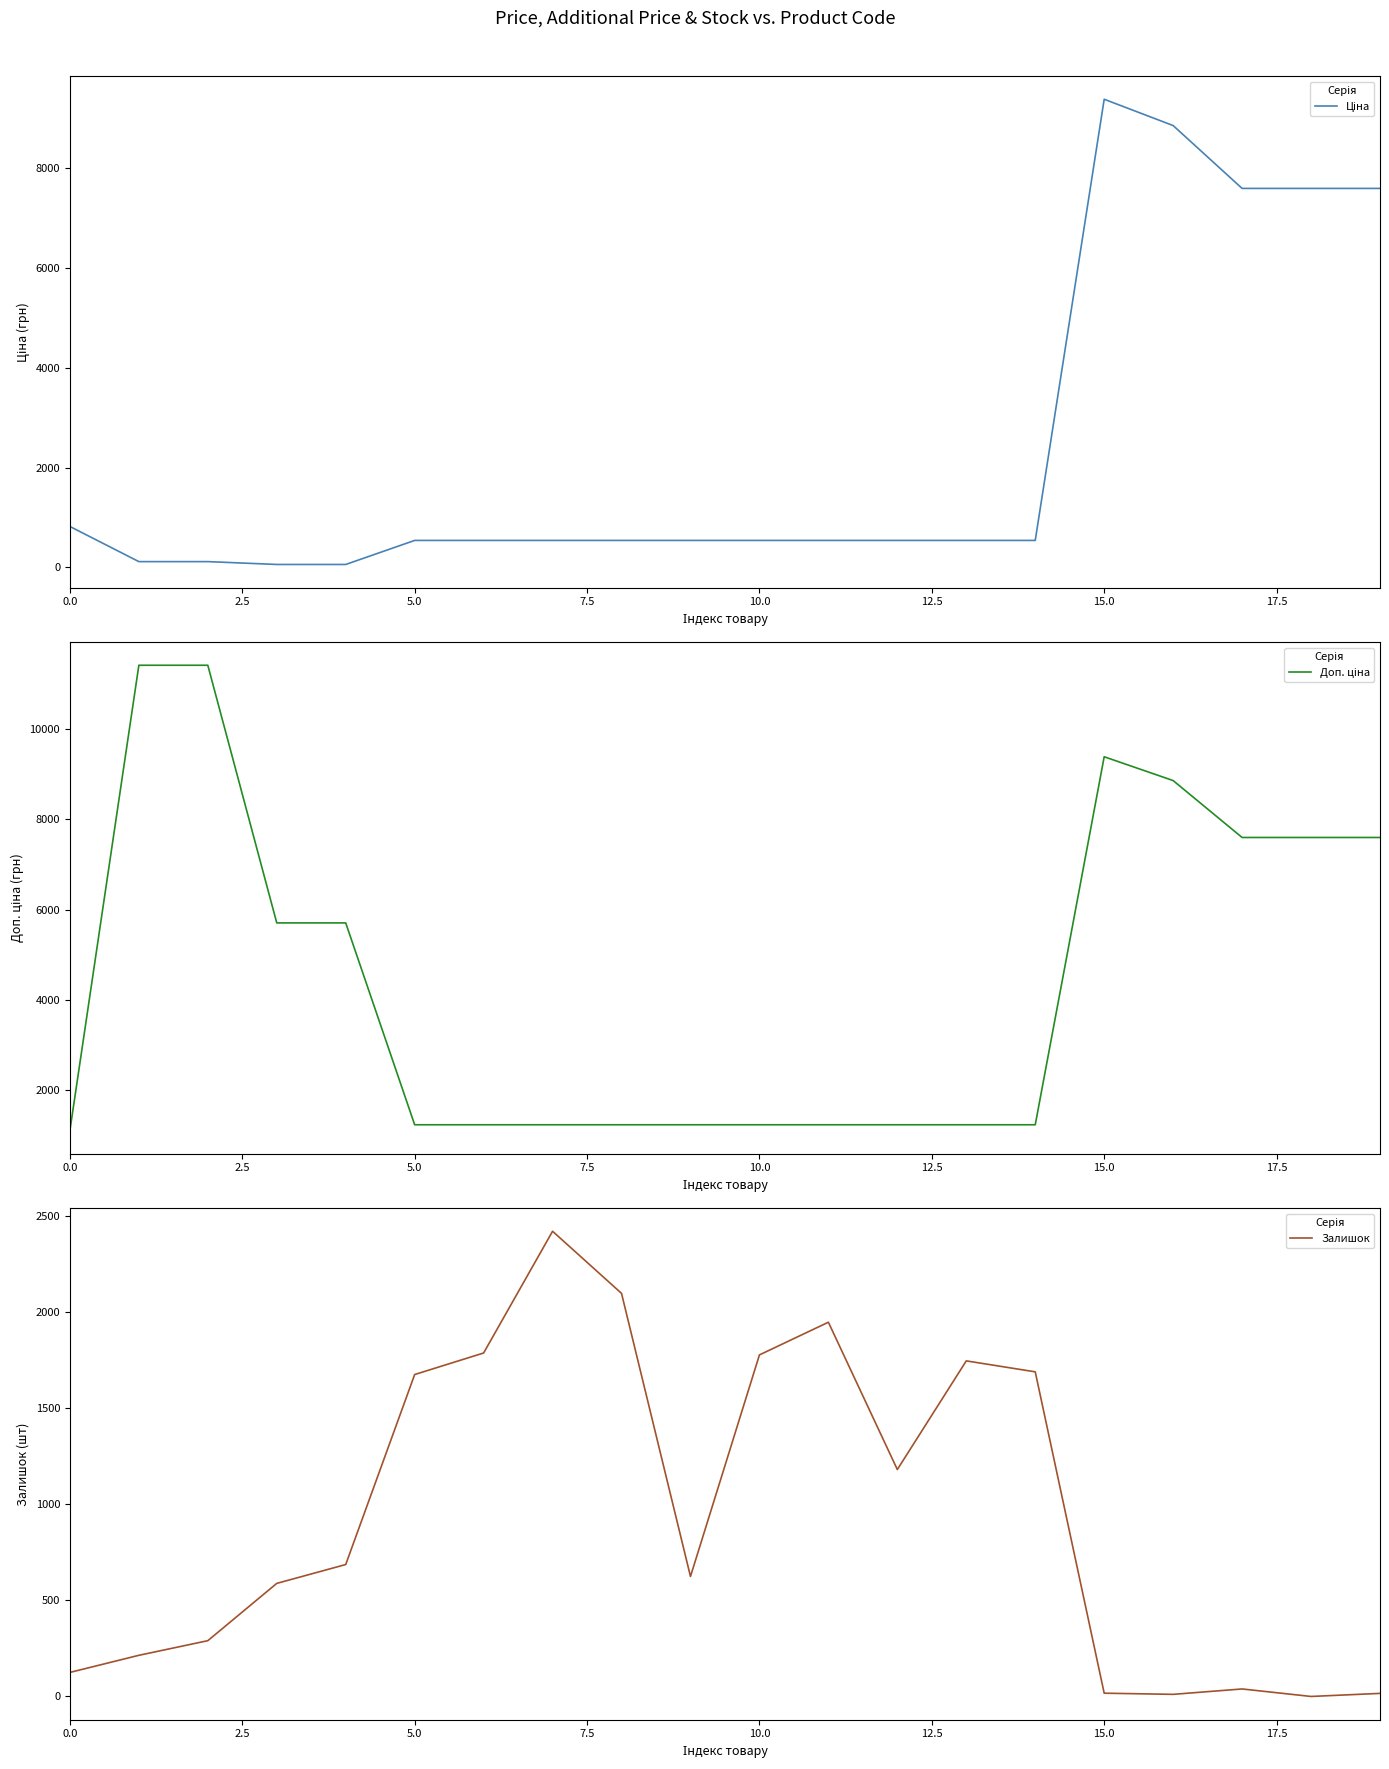

How many values in the Залишок series are below 686?

10